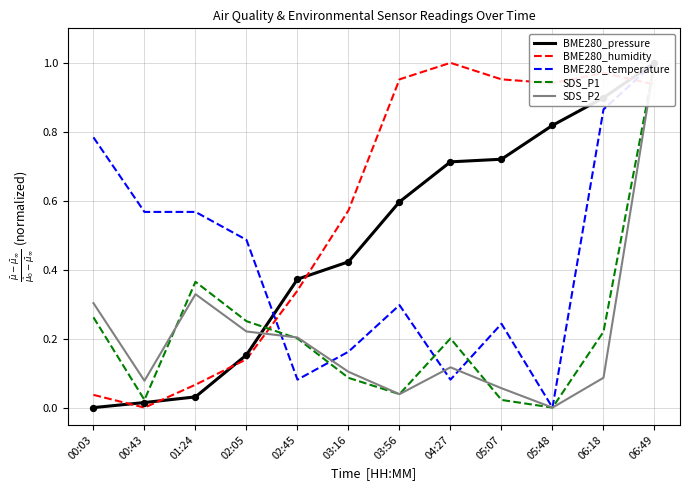

Which series contains the lowest Y value?

BME280_pressure